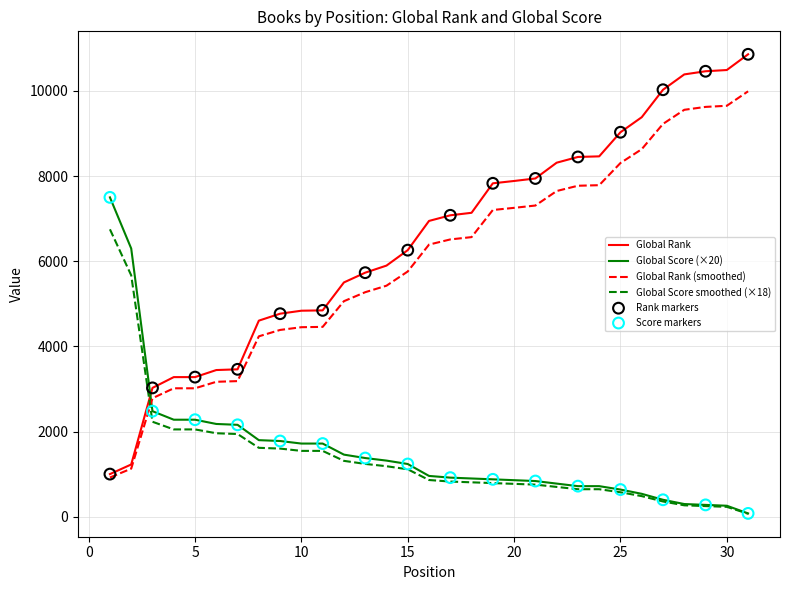

Which series has the largest total across all categories?

Global Rank